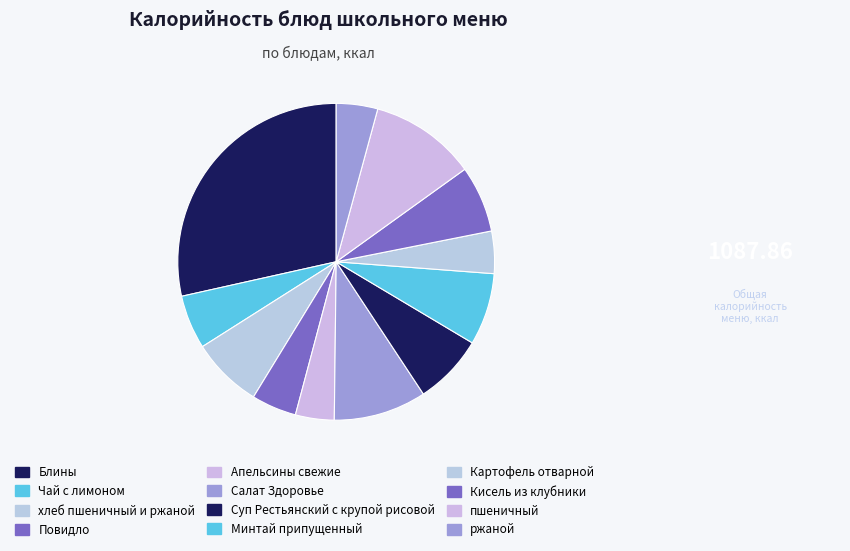

What is the largest slice in the pie chart?

Блины